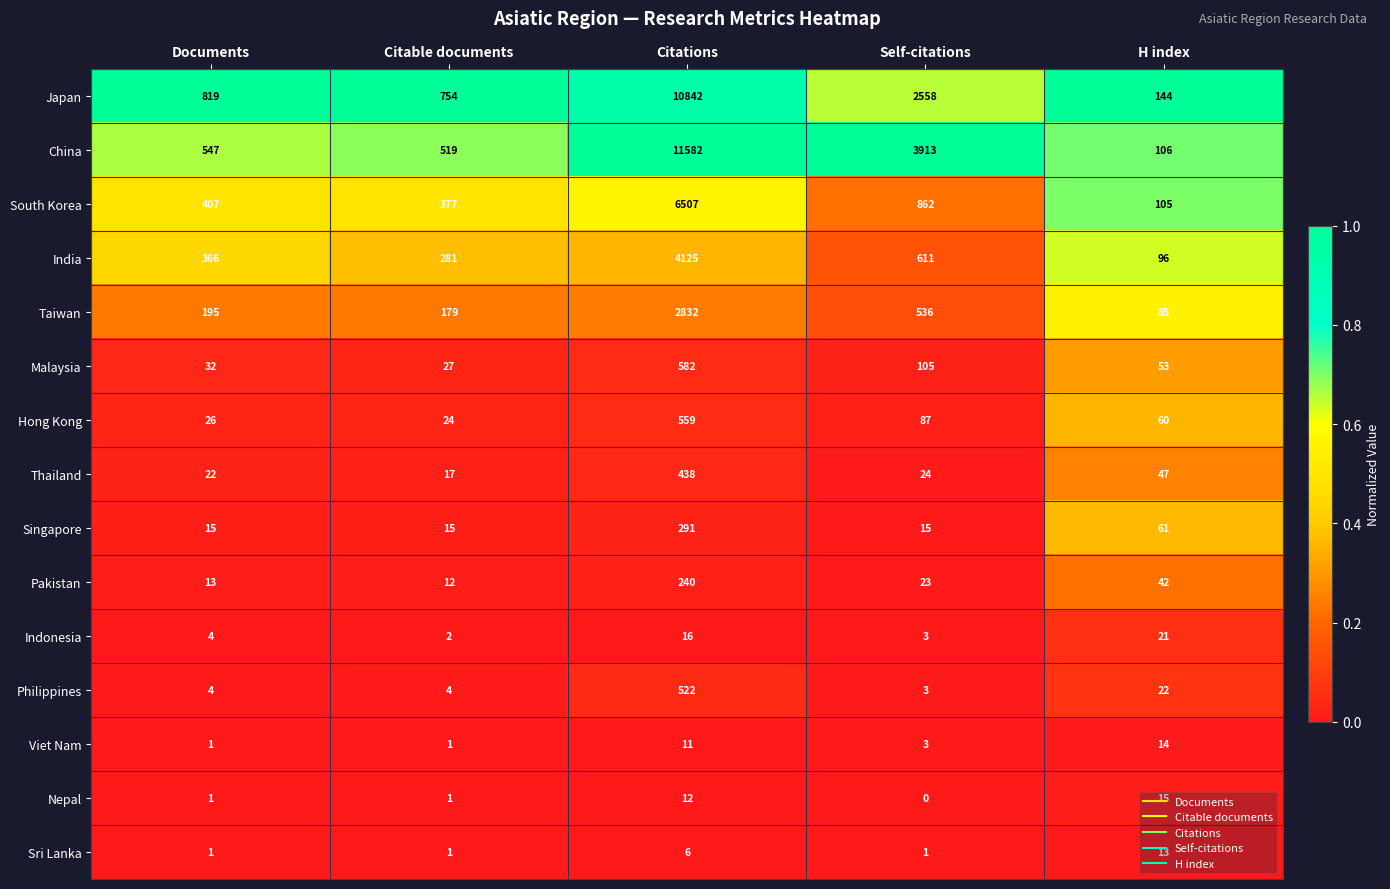

Count the number of data series in this chart.

15